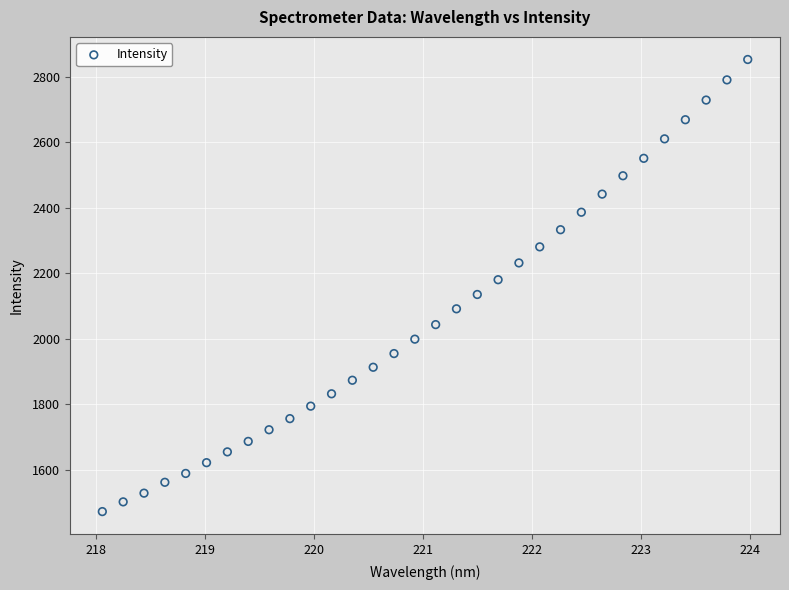

What is the range of X values (max minus min)?

5.9